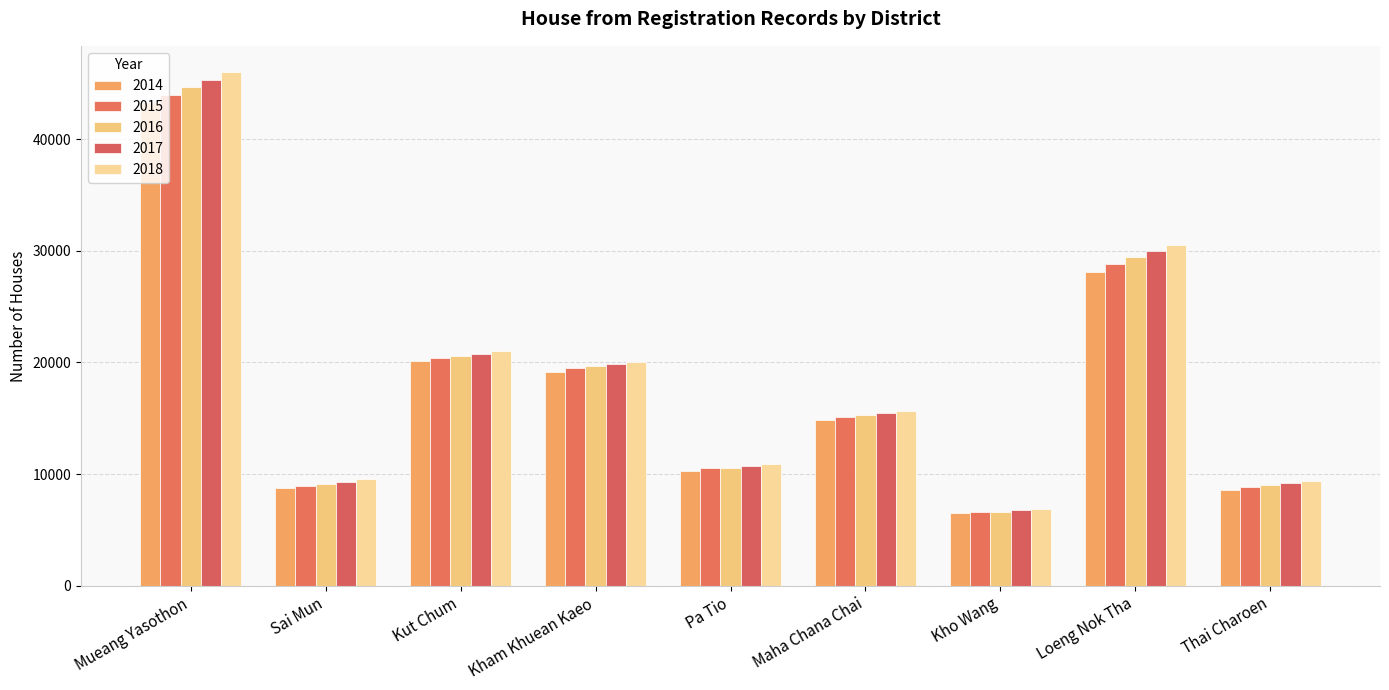

What is the total value across all series at Sai Mun?

45586